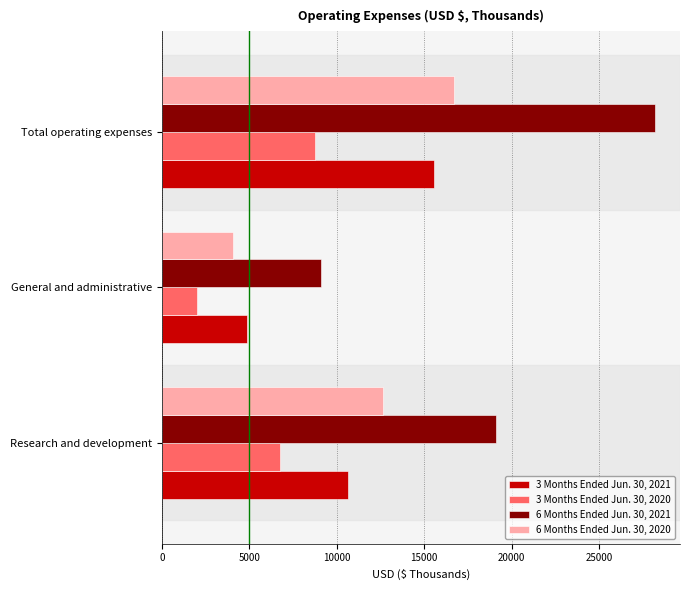

Which label corresponds to the largest value in the chart?

Total operating expenses